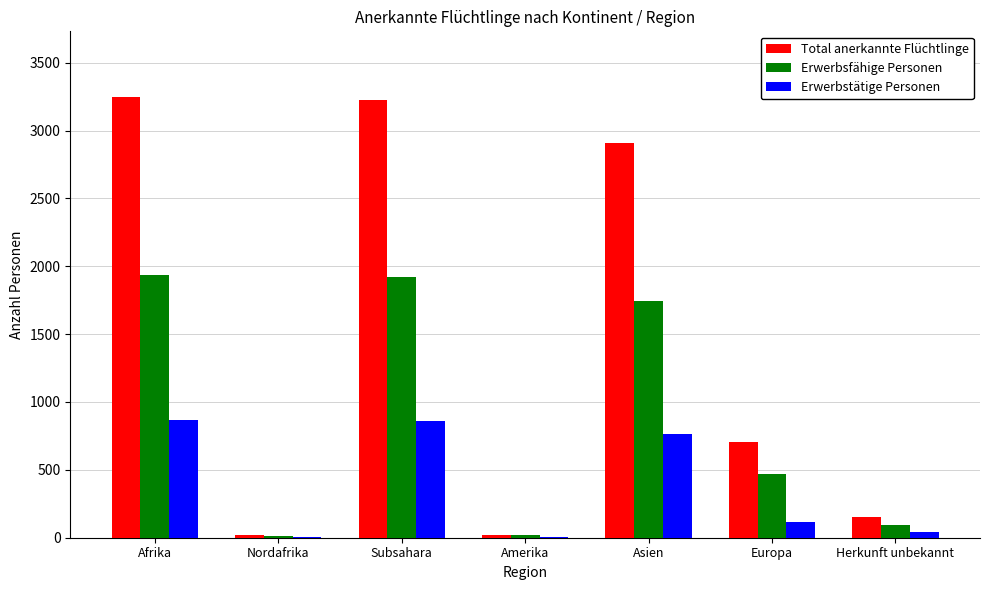

What is the average value of the Erwerbstätige Personen series?

379